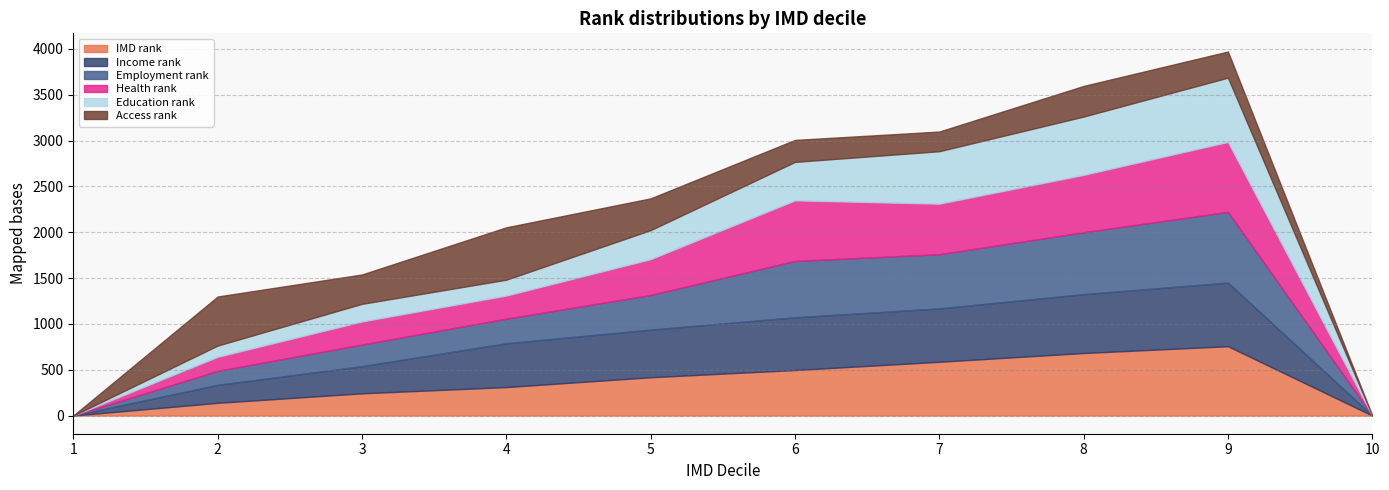

Does the chart have visible grid lines?

Yes